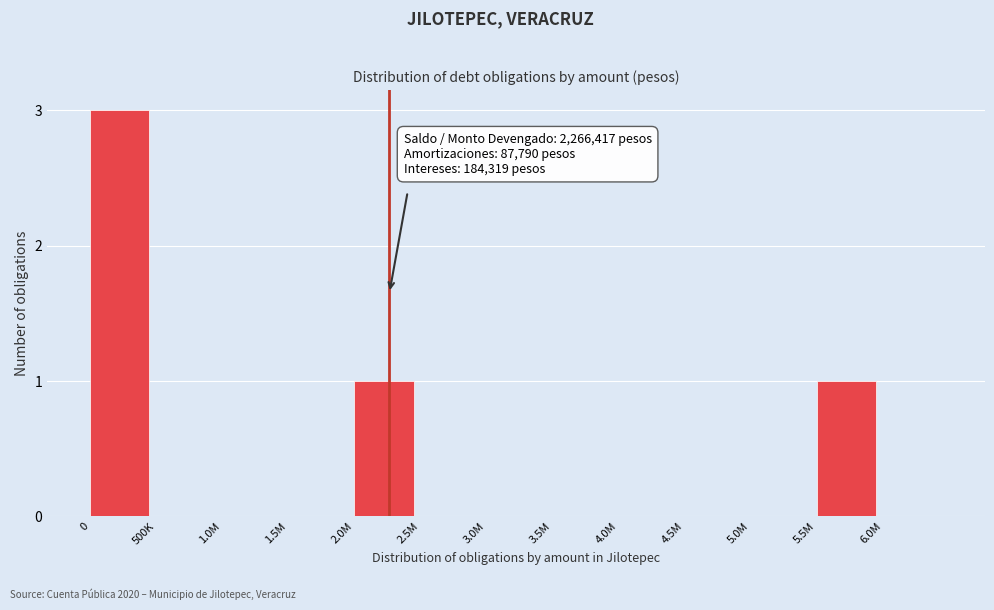

Reading left to right, list all the values displayed in this chart.

0=3	500K=0	1.0M=0	1.5M=0	2.0M=1	2.5M=0	3.0M=0	3.5M=0	4.0M=0	4.5M=0	5.0M=0	5.5M=1	6.0M=0